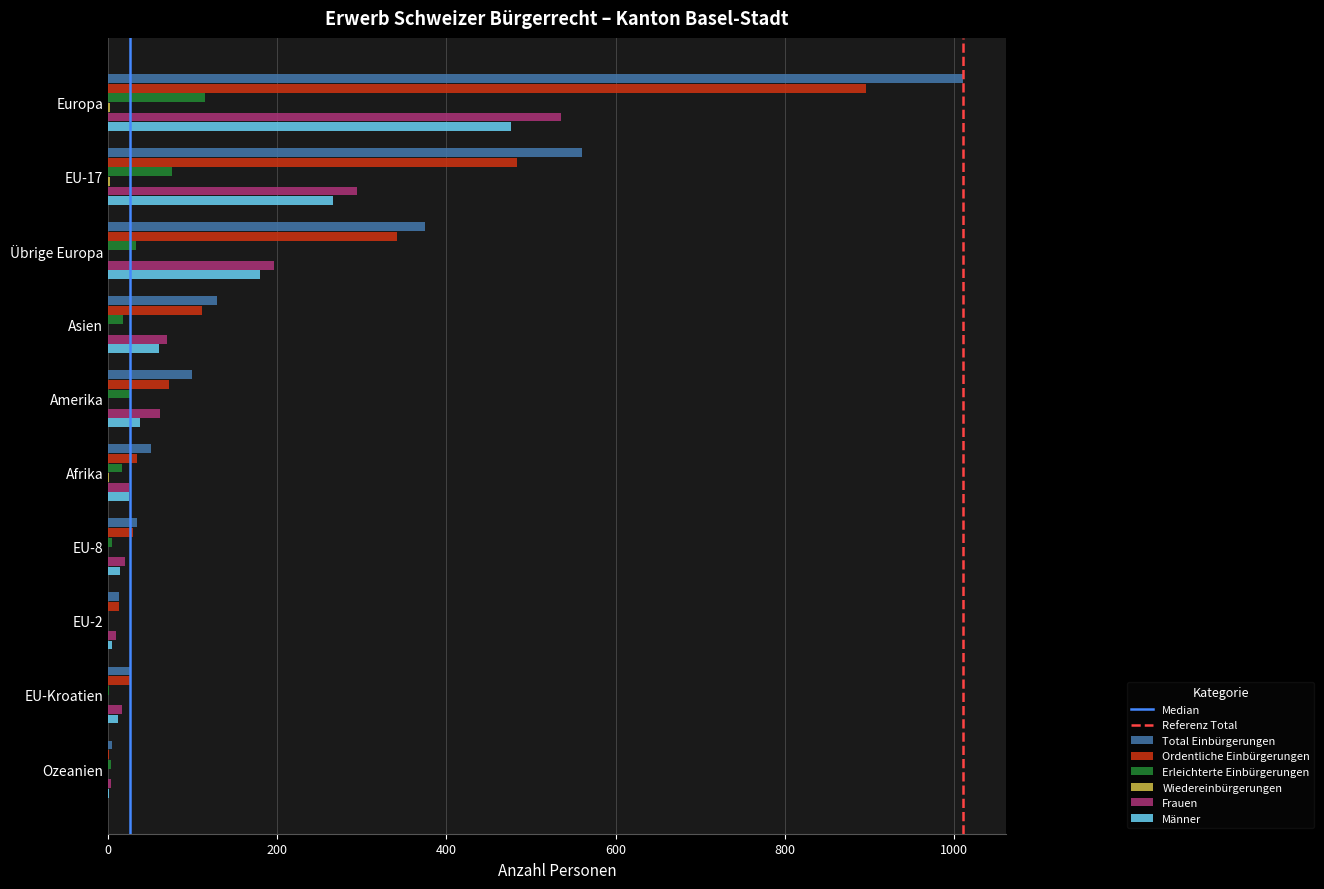

Is the value of Männer at Europa greater than the value of Erleichterte Einbürgerungen at EU-Kroatien?

Yes